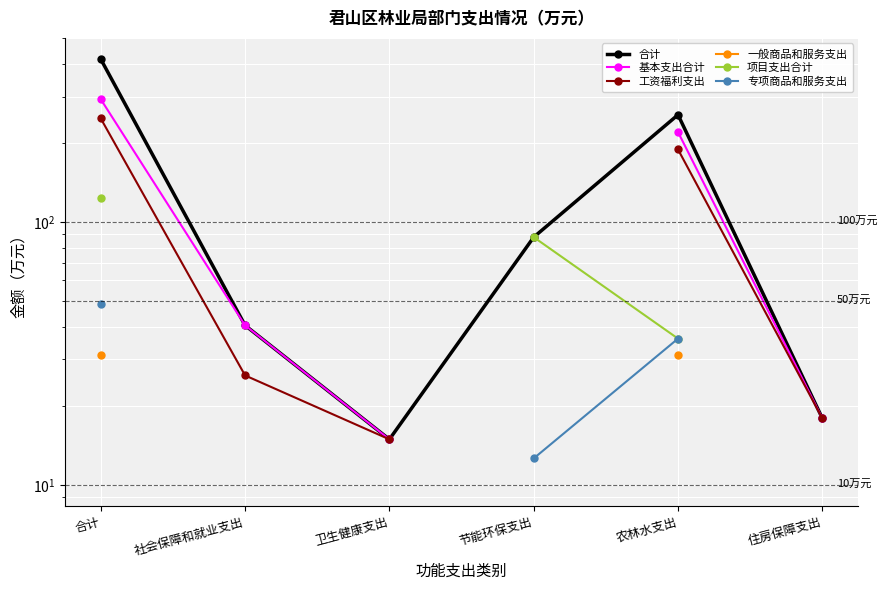

Which label corresponds to the largest value in the chart?

合计